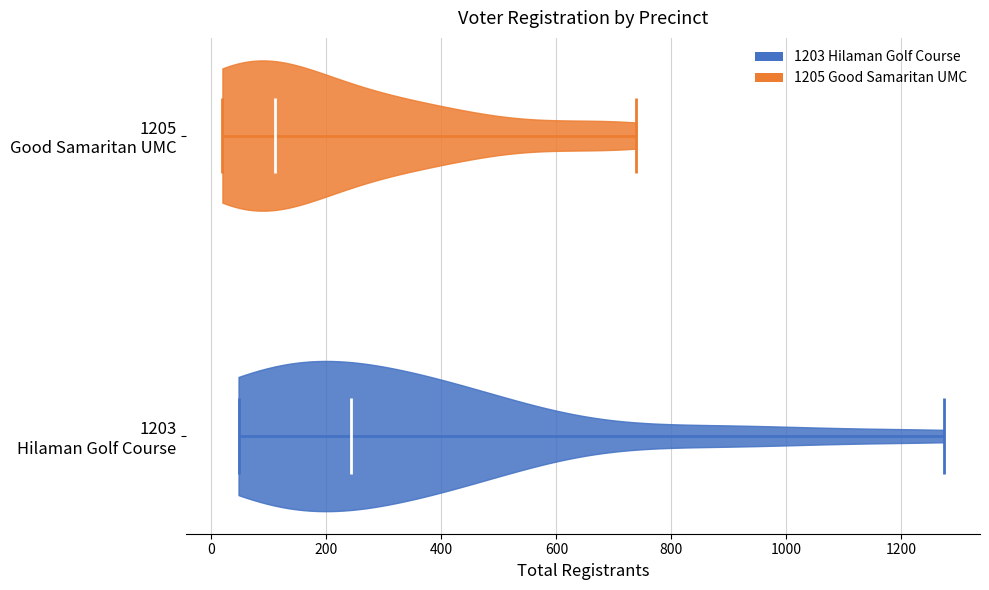

Reading bottom to top, read every violin against the x-axis: where its median line is, and the lowest and highest points it reaches. The values are not printed on the chart, so give them approximately, as read against the axis.

1203 Hilaman Golf Course: median line 240, lowest point 40, highest point 1280
1205 Good Samaritan UMC: median line 120, lowest point 20, highest point 740